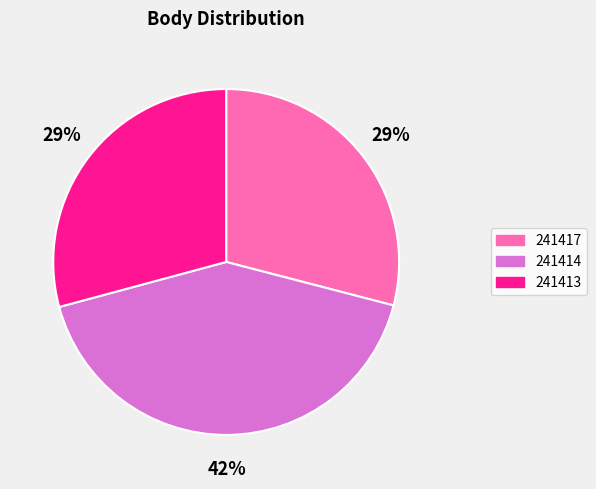

What is the ratio of the value at 241413 to the value at 241414?

0.7